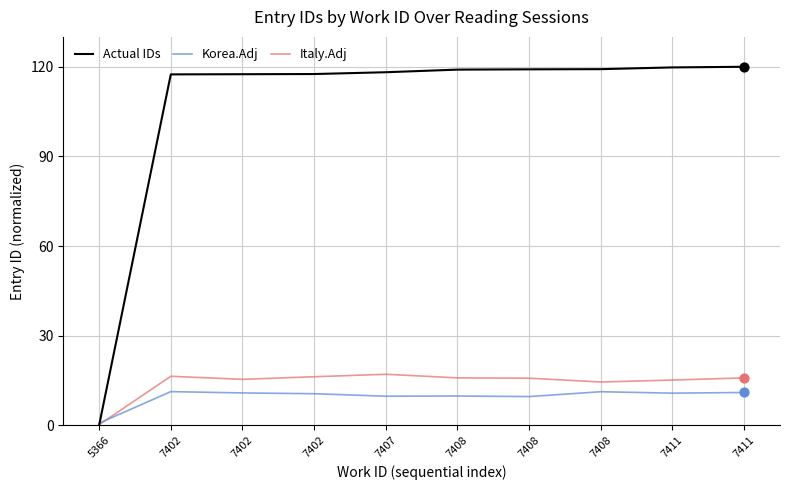

At which category is the sum across all series the highest?

7411